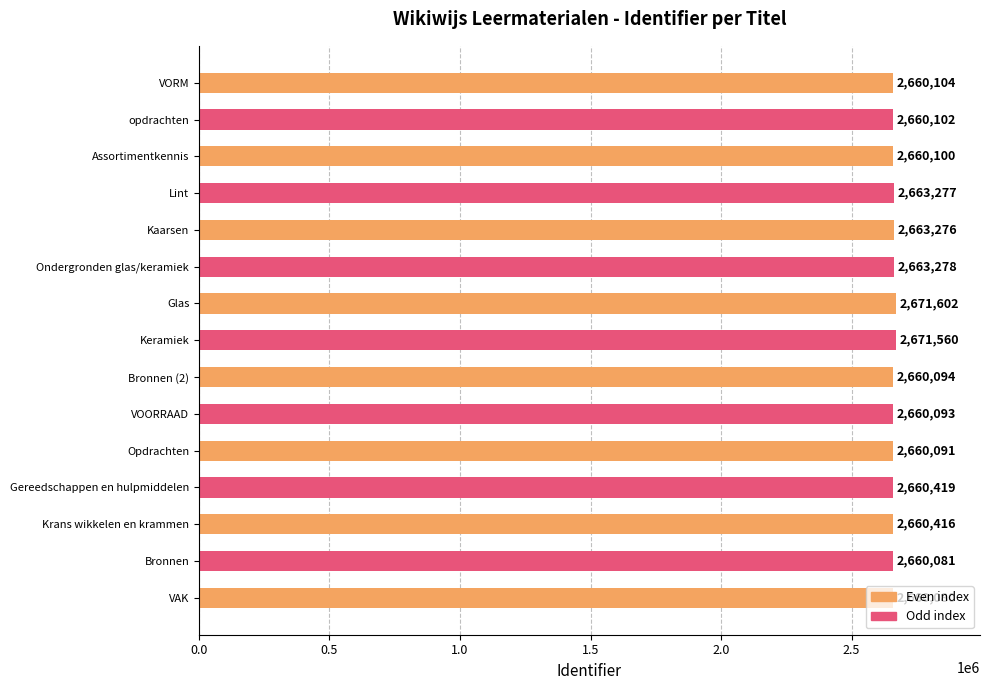

What is the difference between the maximum and minimum values?

11522